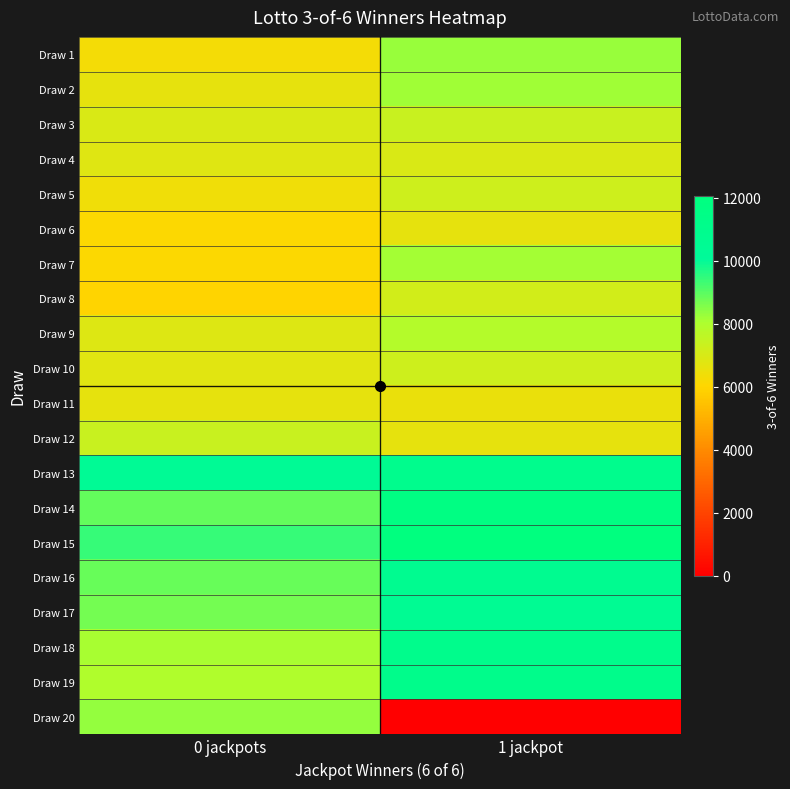

Rank the series by their maximum value, from highest to lowest.

Draw 15, Draw 14, Draw 19, Draw 18, Draw 13, Draw 16, Draw 17, Draw 20, Draw 1, Draw 2, Draw 7, Draw 9, Draw 3, Draw 12, Draw 10, Draw 5, Draw 8, Draw 4, Draw 11, Draw 6